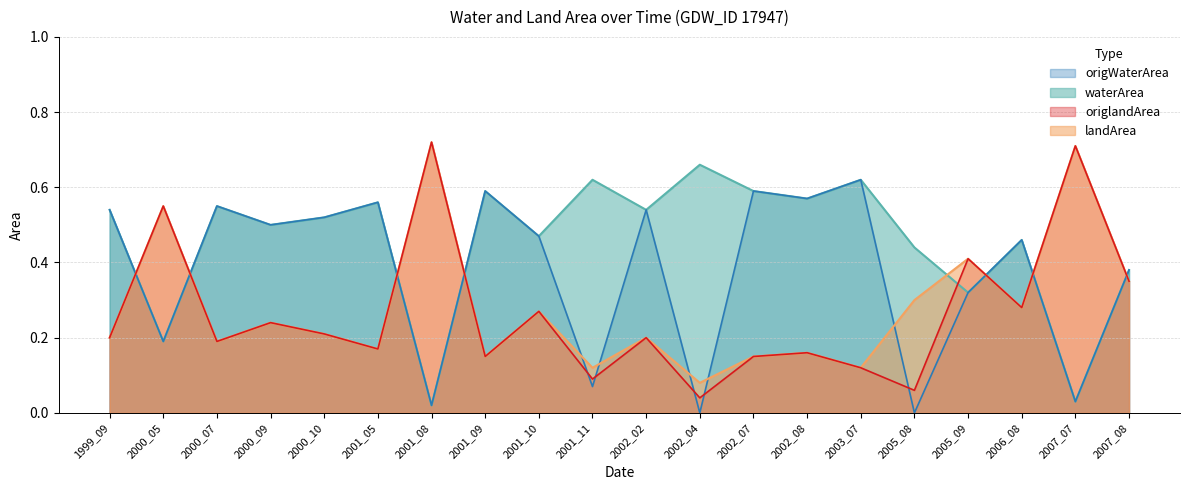

Rank the series by their maximum value, from highest to lowest.

landArea, origlandArea, waterArea, origWaterArea